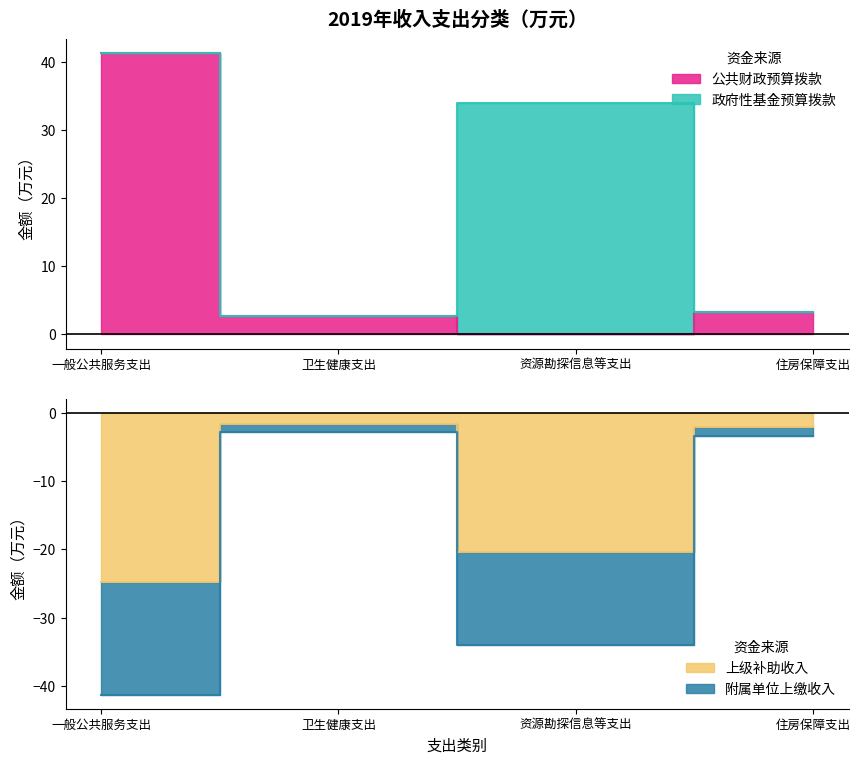

What position from the right is 资源勘探信息等支出?

2